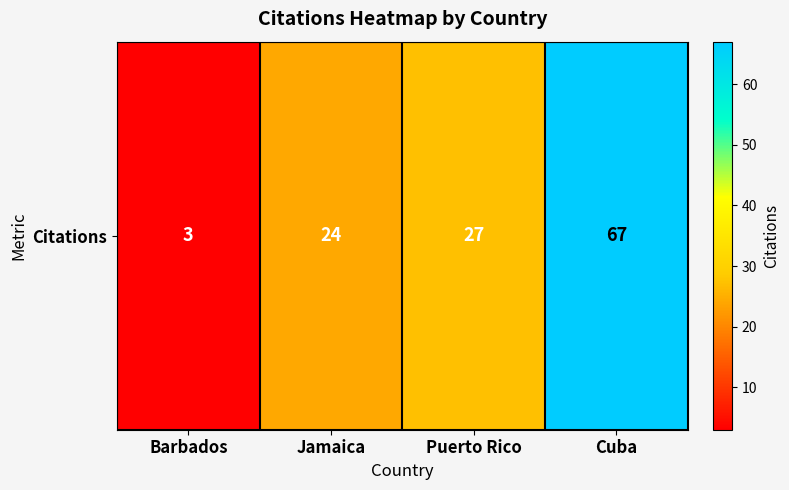

What is the difference between the values at Barbados and Cuba?

64